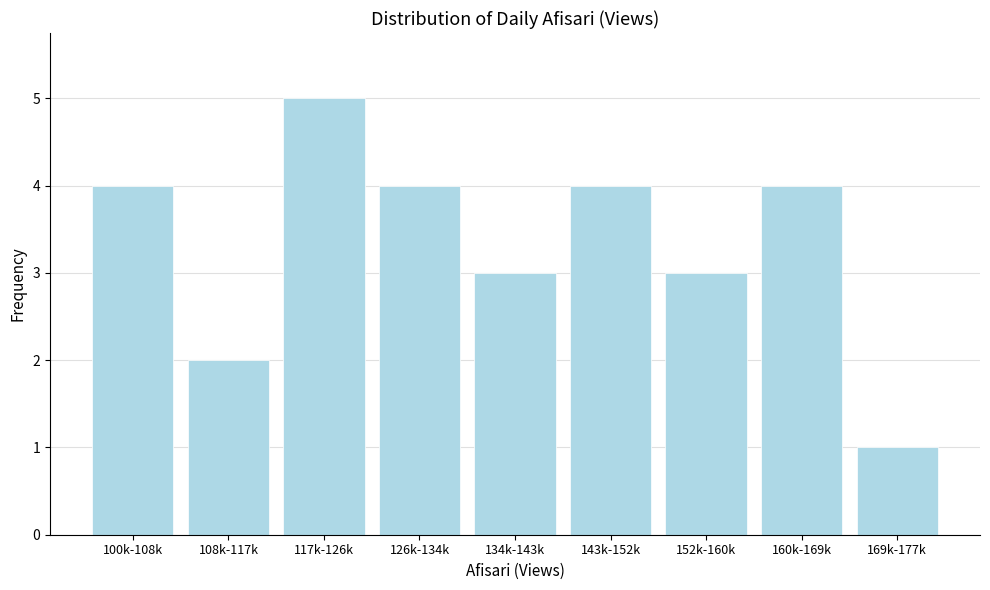

Reading left to right, transcribe all the data shown in this chart.

4	2	5	4	3	4	3	4	1